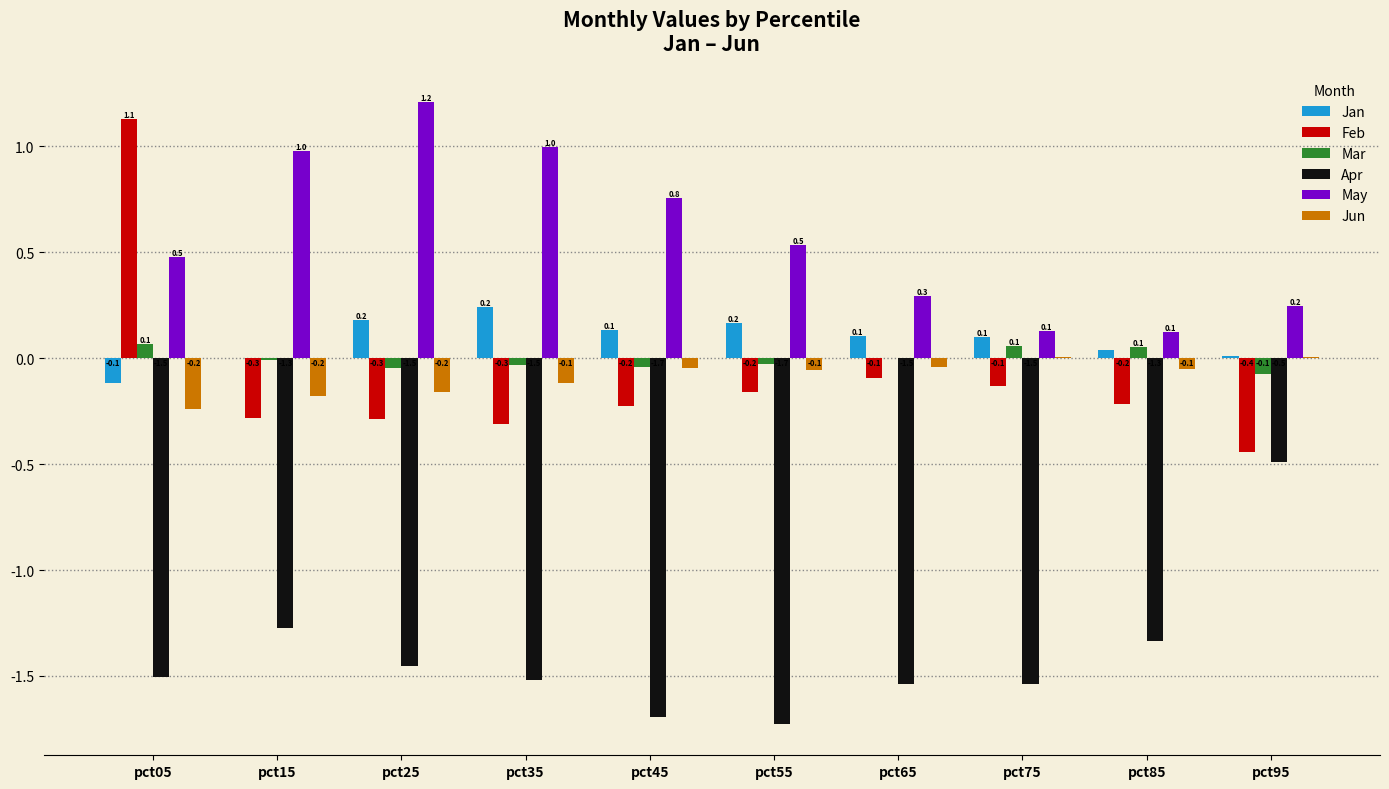

What is the greatest value displayed?

1.2